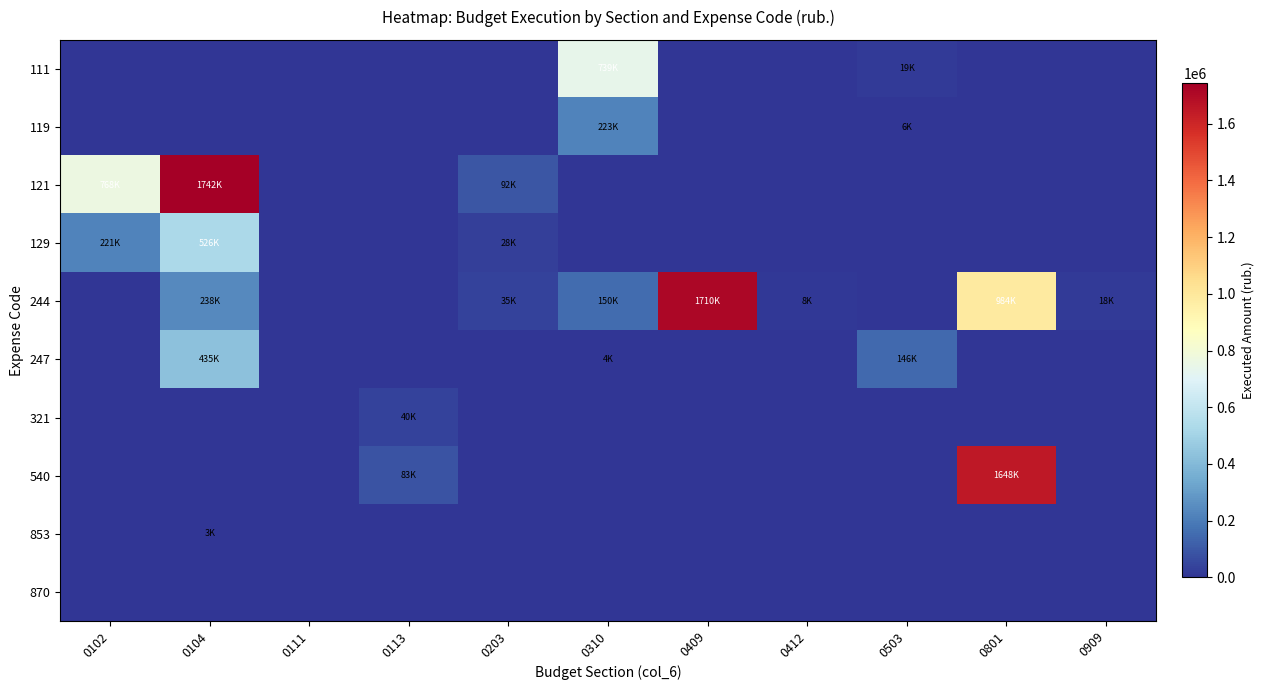

Which series changed the most between 0102 and 0503?

121